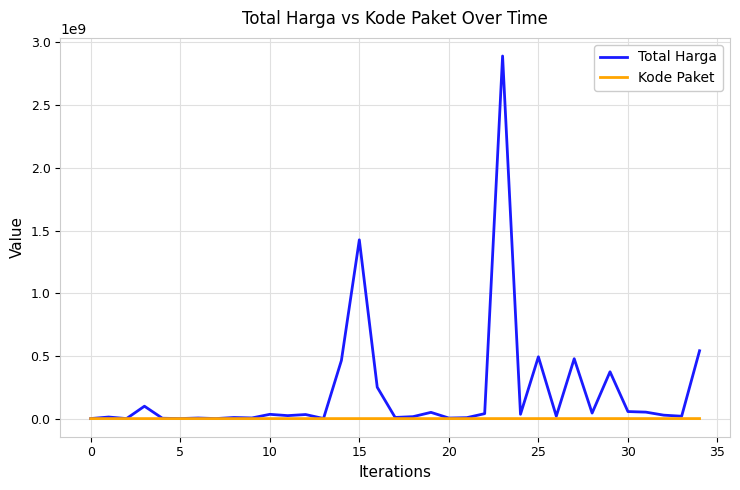

Which series has the widest spread of values?

Total Harga